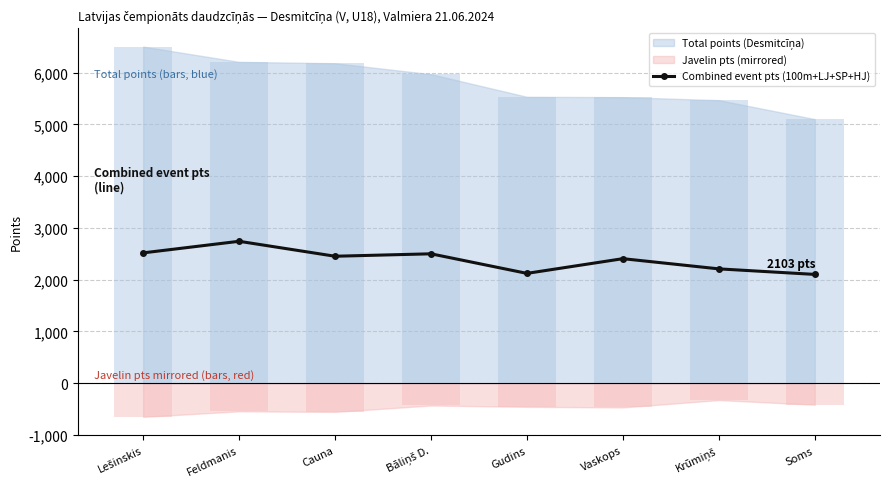

Between Bāliņš D. and Gudins, which is larger?

Bāliņš D.